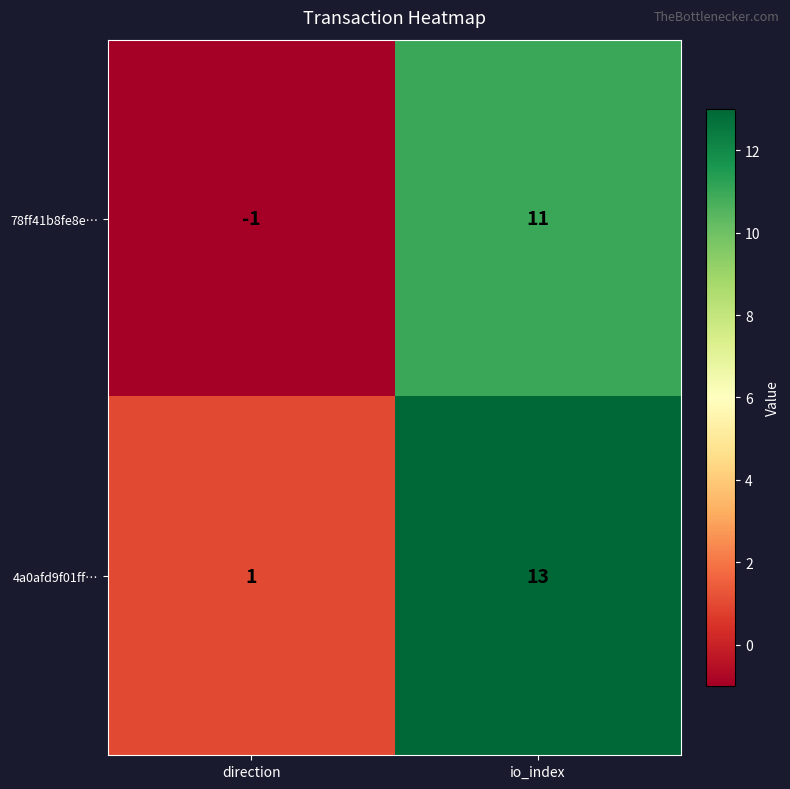

What is the maximum value shown in the chart?

13